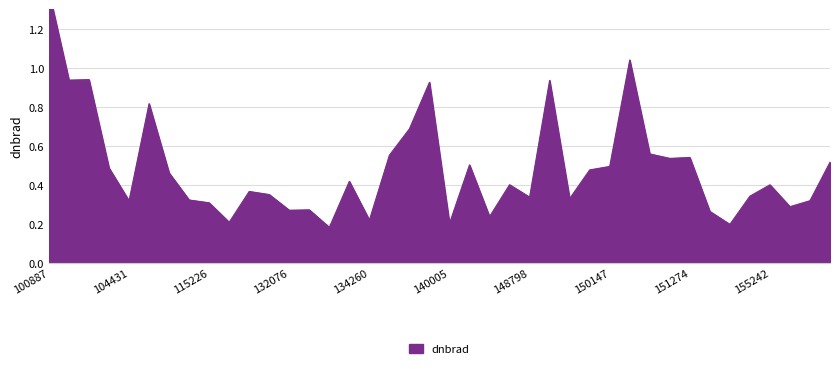

Is it true that the value at 103720 is 0.9?

True